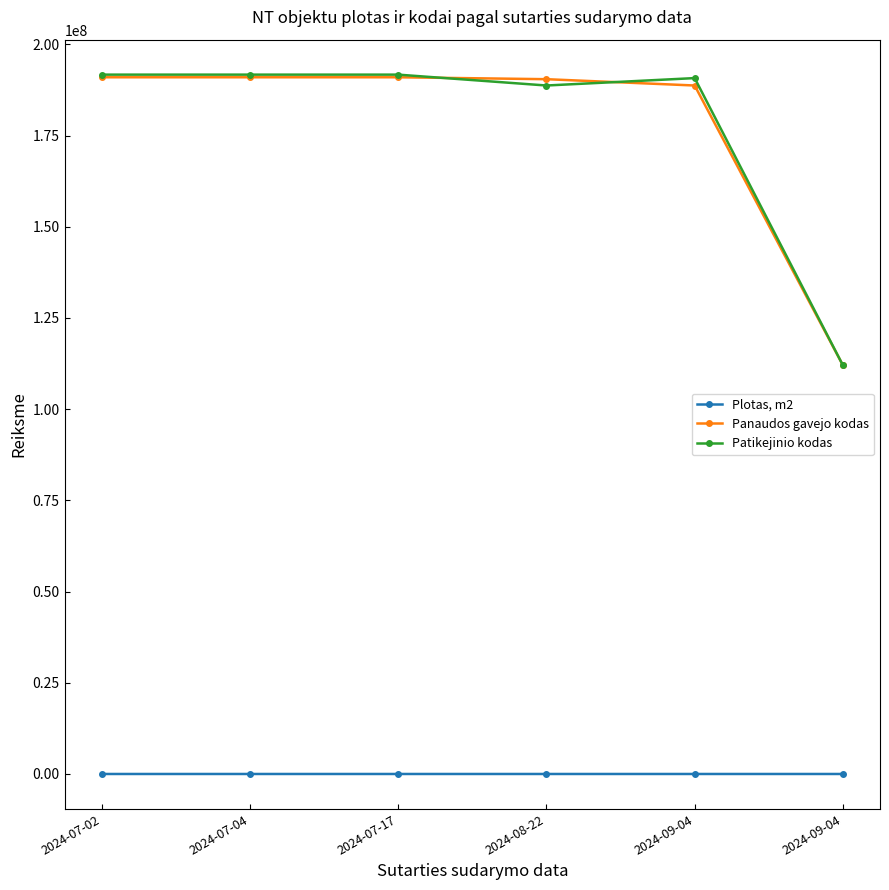

What is the difference between the Plotas, m2 values at 2024-07-17 and 2024-07-02?

251.0